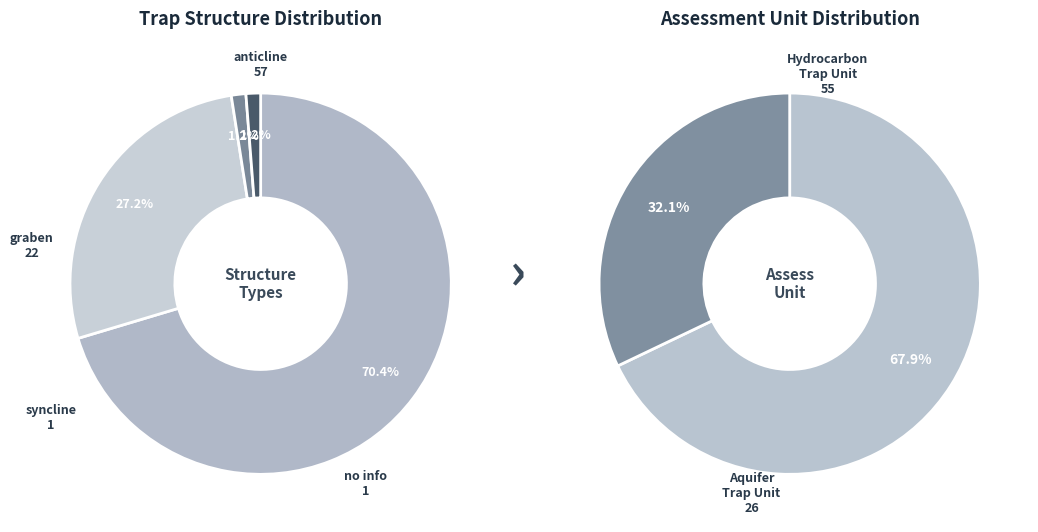

The anticline slice represents 59% of the pie. True or false?

False